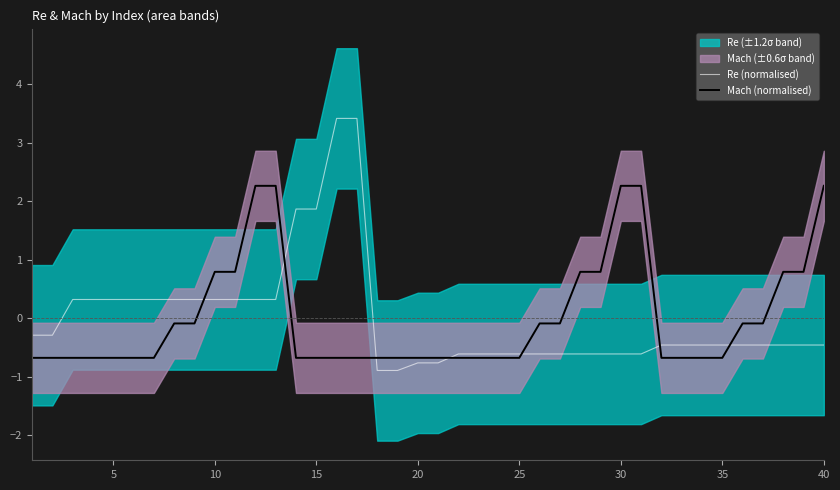

Which series has the largest total across all categories?

Mach (normalised)